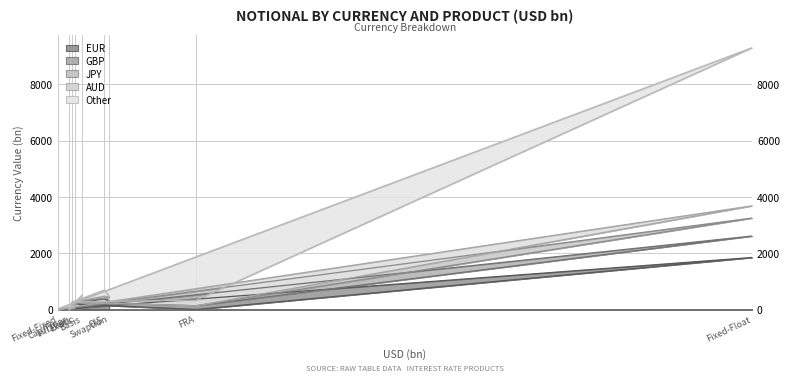

Is it true that Other equals 183 at Basis?

False